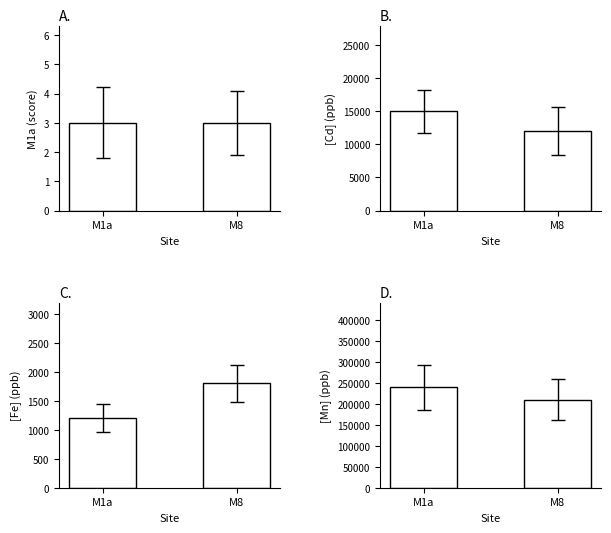

Reading left to right, extract all data points from this chart.

A.: M1a=3	M8=3
B.: M1a=15000	M8=12000
C.: M1a=1200	M8=1800
D.: M1a=240000	M8=210000